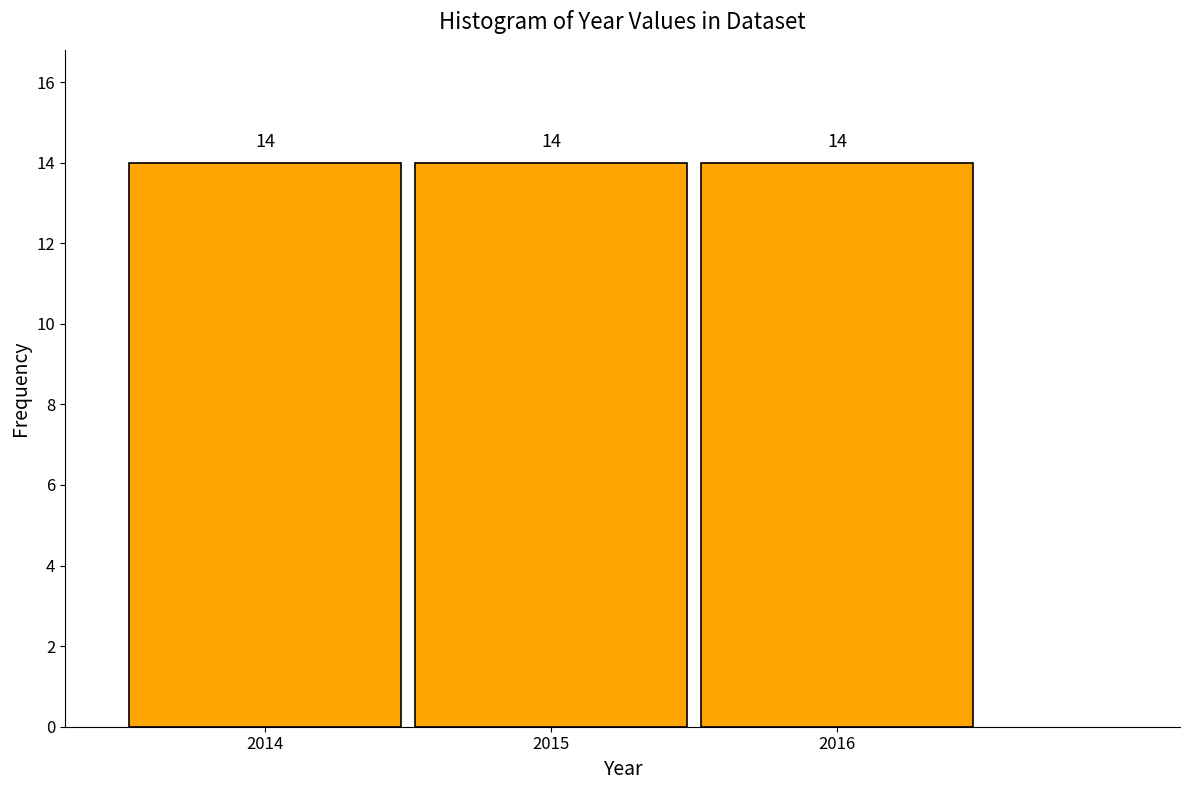

Reading left to right, list every bar in this chart as the range it spans on the x-axis followed by its height.

2013.5 to 2014.5: 14
2014.5 to 2015.5: 14
2015.5 to 2016.5: 14